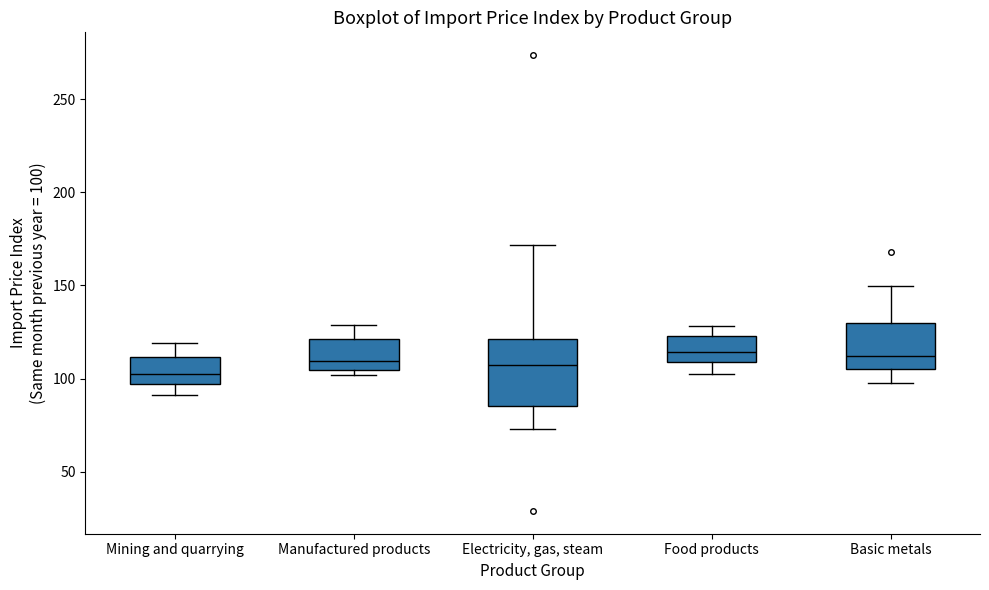

Reading left to right, read every box against the y-axis: the position of its median line, the range the box covers, and the ends of its whiskers. The values are not printed on the chart, so give them approximately, as read against the axis.

Mining and quarrying: median 100, box 95 to 110, whiskers 90 to 120
Manufactured products: median 110, box 105 to 120, whiskers 100 to 130
Electricity, gas, steam: median 105, box 85 to 120, whiskers 75 to 170
Food products: median 115, box 110 to 125, whiskers 105 to 130
Basic metals: median 110, box 105 to 130, whiskers 100 to 150